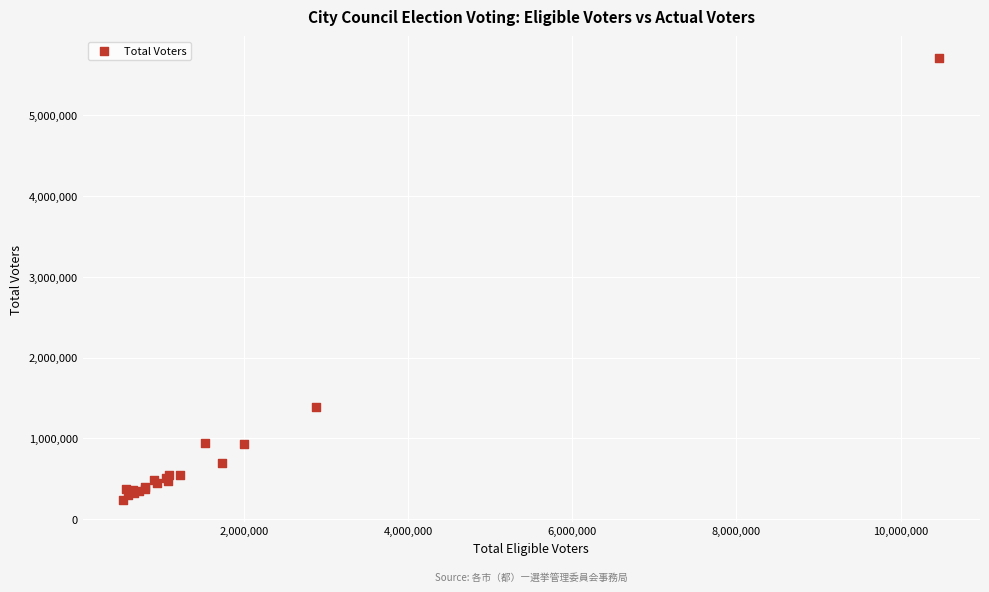

What Y value in the scatter plot is closest to 2973798?

1385450